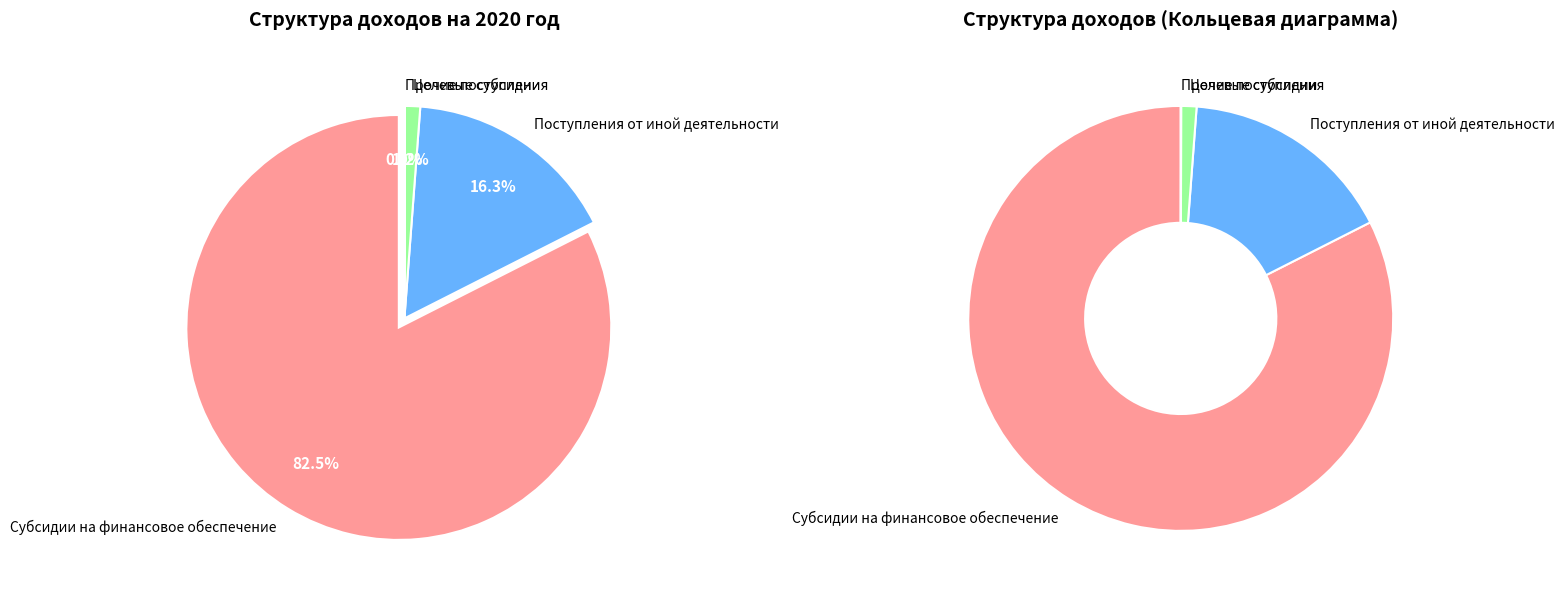

What percentage is the Поступления от иной деятельности slice, to the nearest percent?

16%